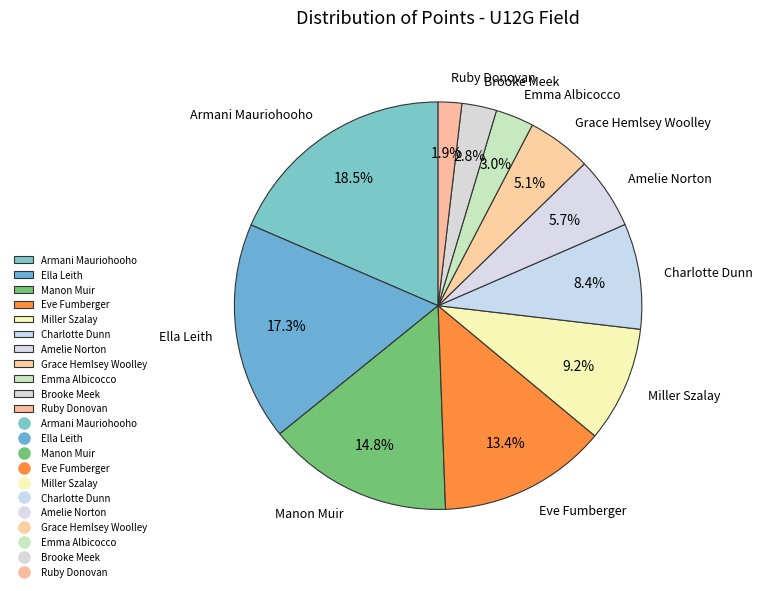

The Brooke Meek slice represents 3% of the pie. True or false?

True